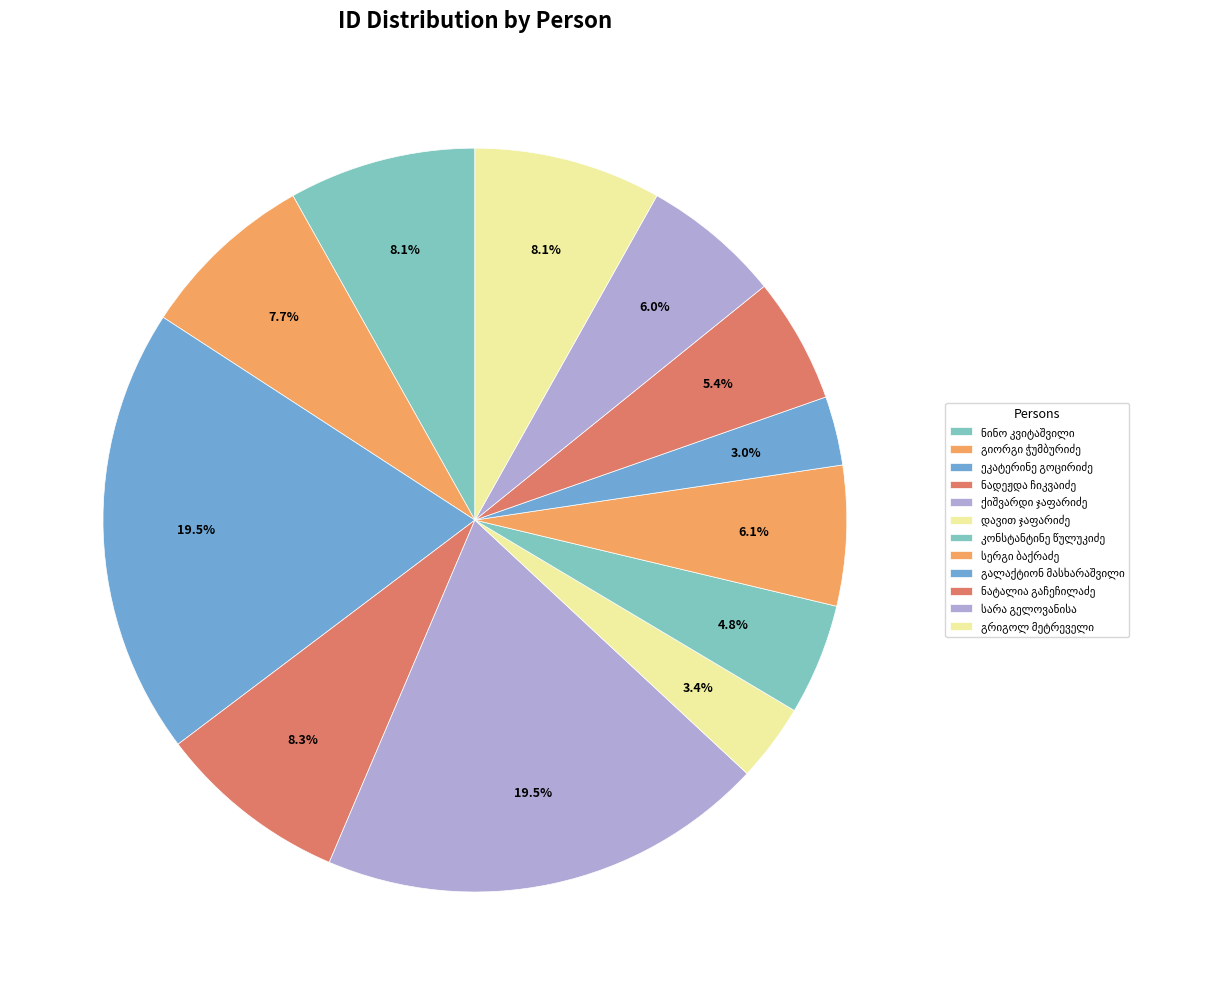

Is ნადეჟდა ჩიკვაიძე the majority of the pie?

No